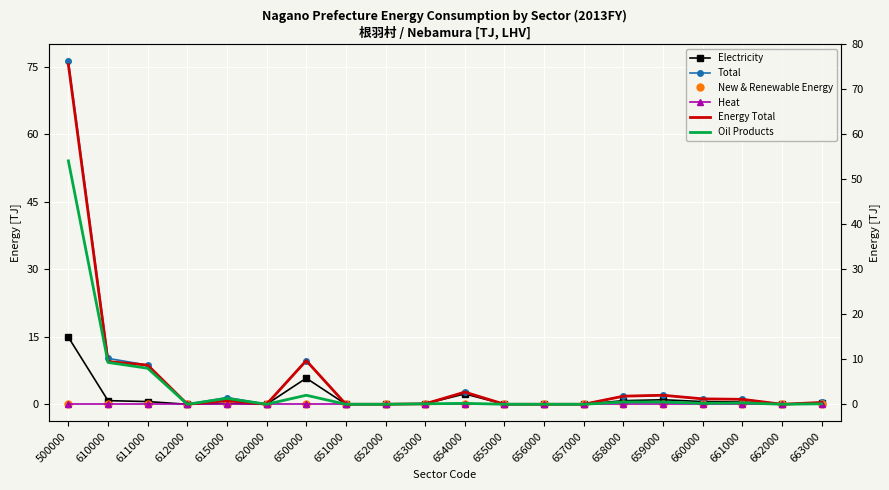

Which series changed the most between 611000 and 657000?

Total